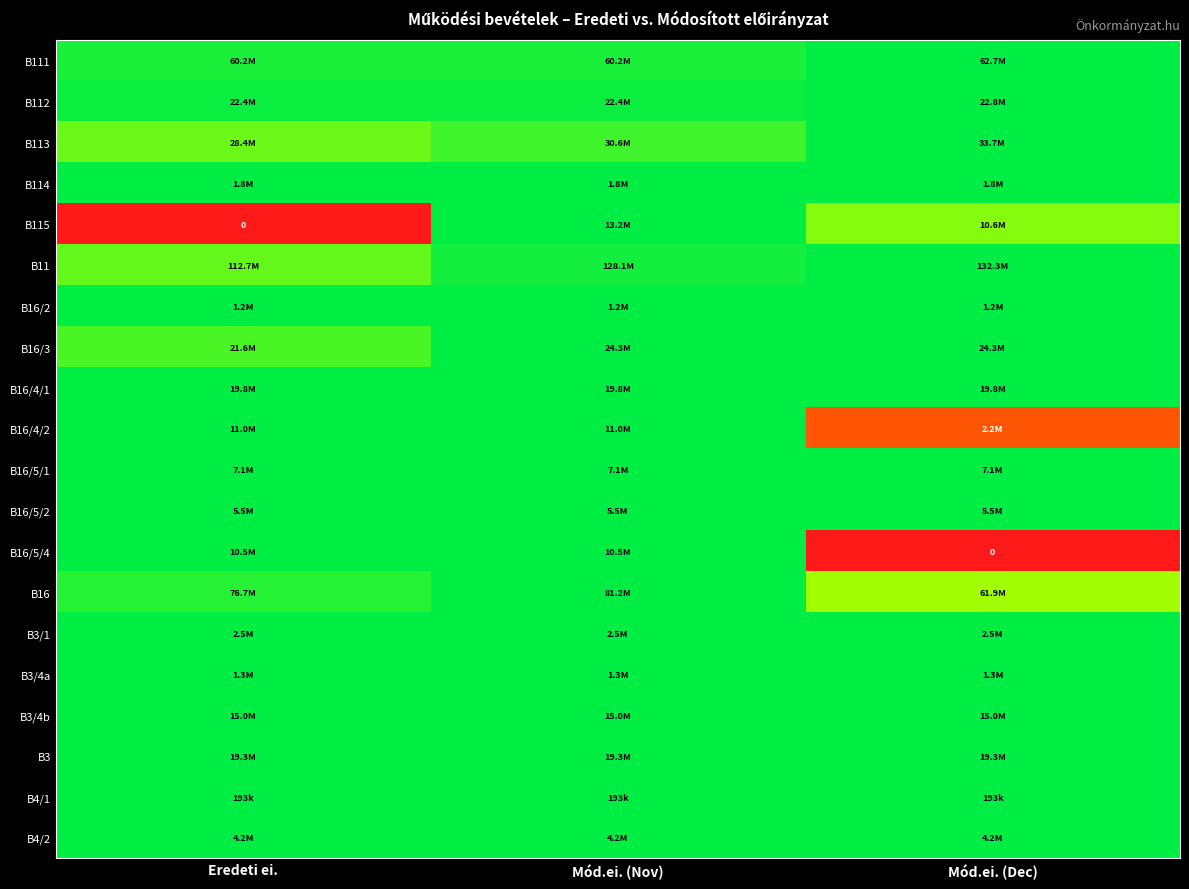

The B111 series shows 1.3 at Mód.ei. (Nov). True or false?

False